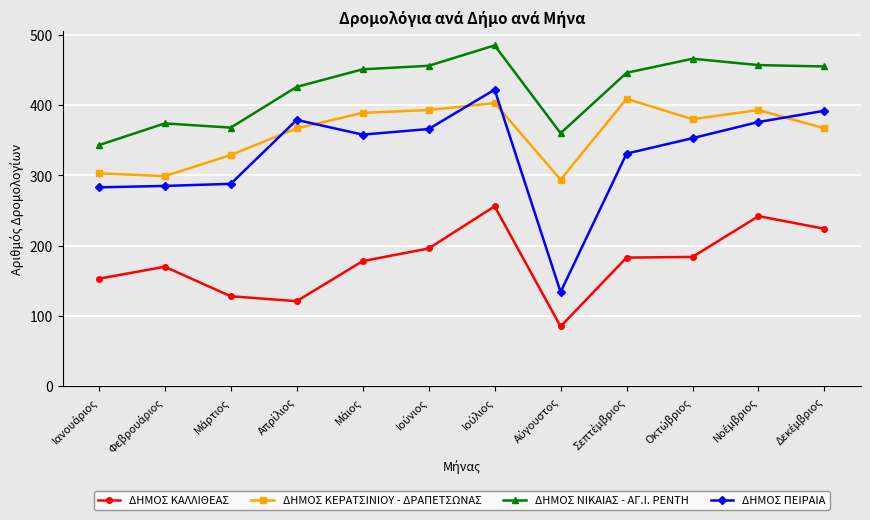

Which series has the widest spread of values?

ΔΗΜΟΣ ΠΕΙΡΑΙΑ